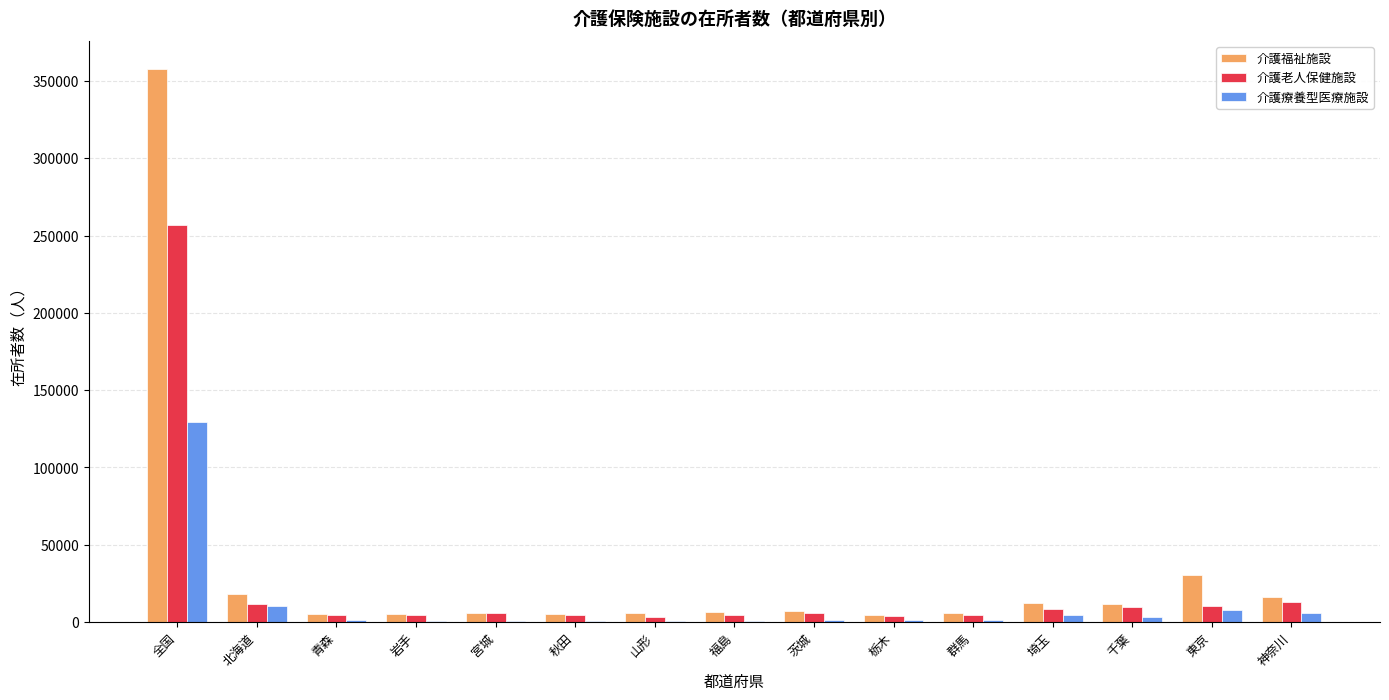

The value of 介護老人保健施設 at 宮城 is 6069. True or false?

True